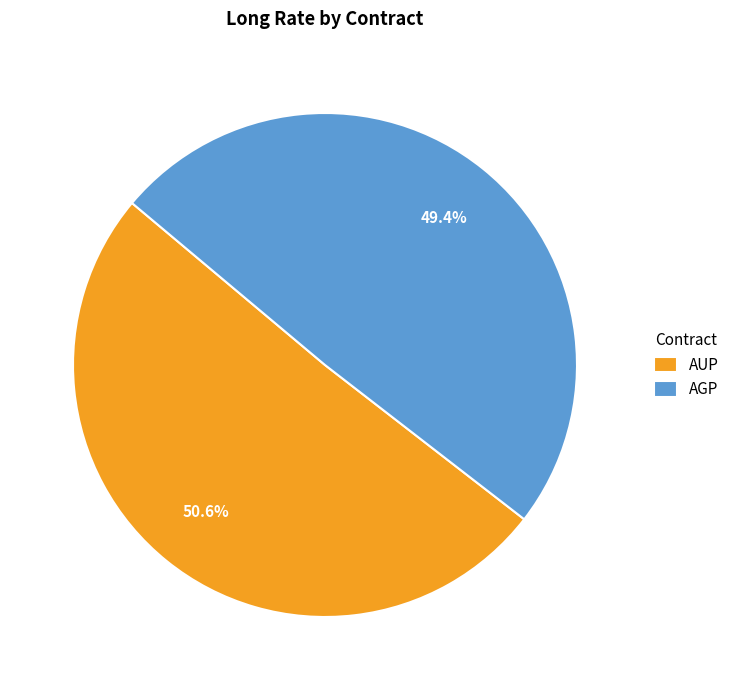

Is the sum of AGP and AUP greater than half?

Yes